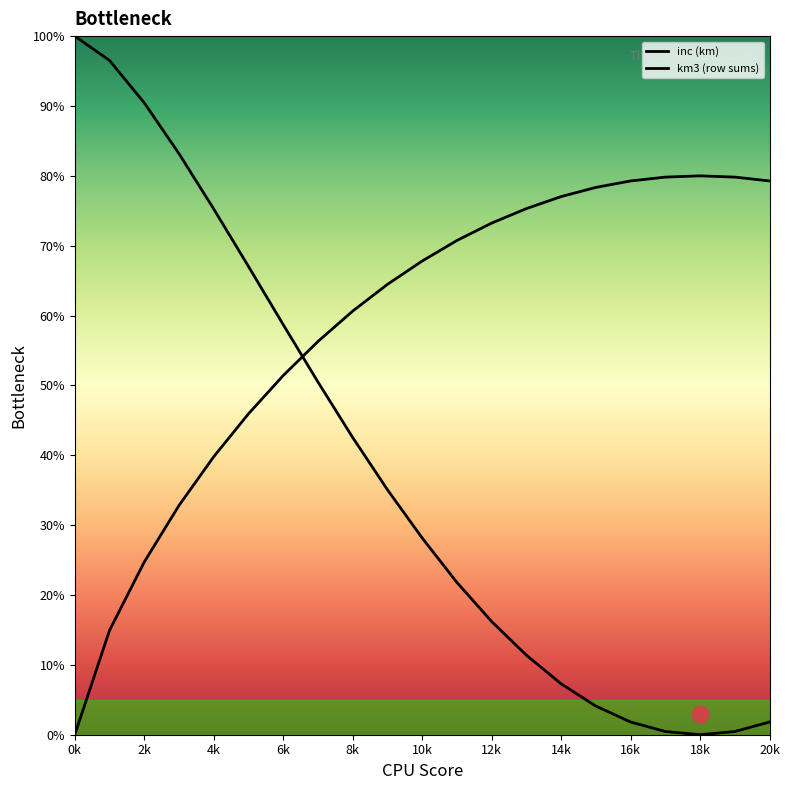

Is it true that km3 (row sums) equals 107.3 at 17?

False